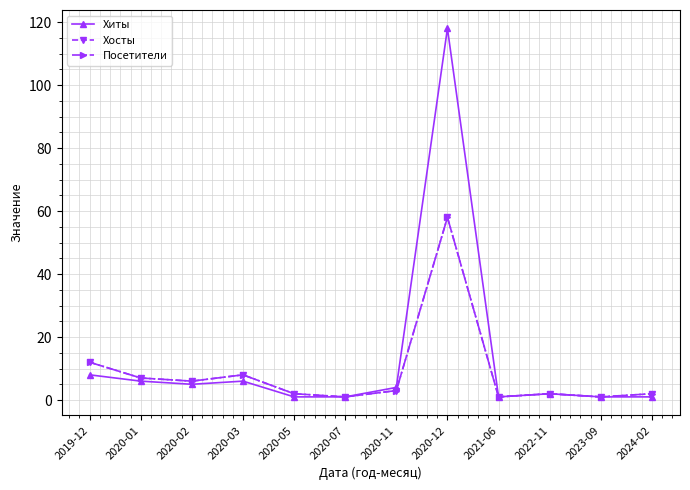

List the series in order of their peak value, lowest first.

Хосты, Посетители, Хиты